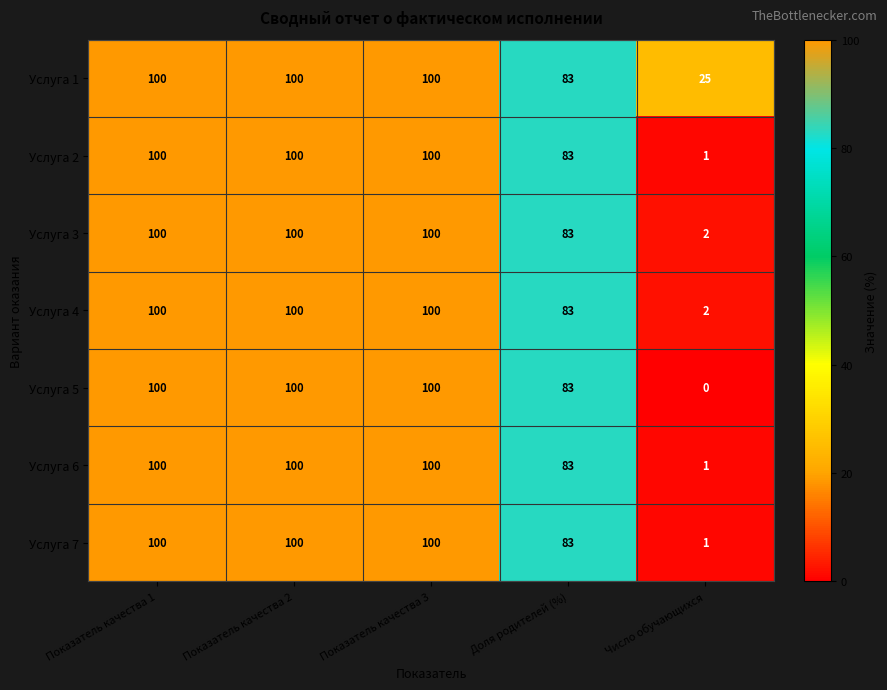

Is it true that Услуга 5 equals 100 at Показатель качества 3?

True